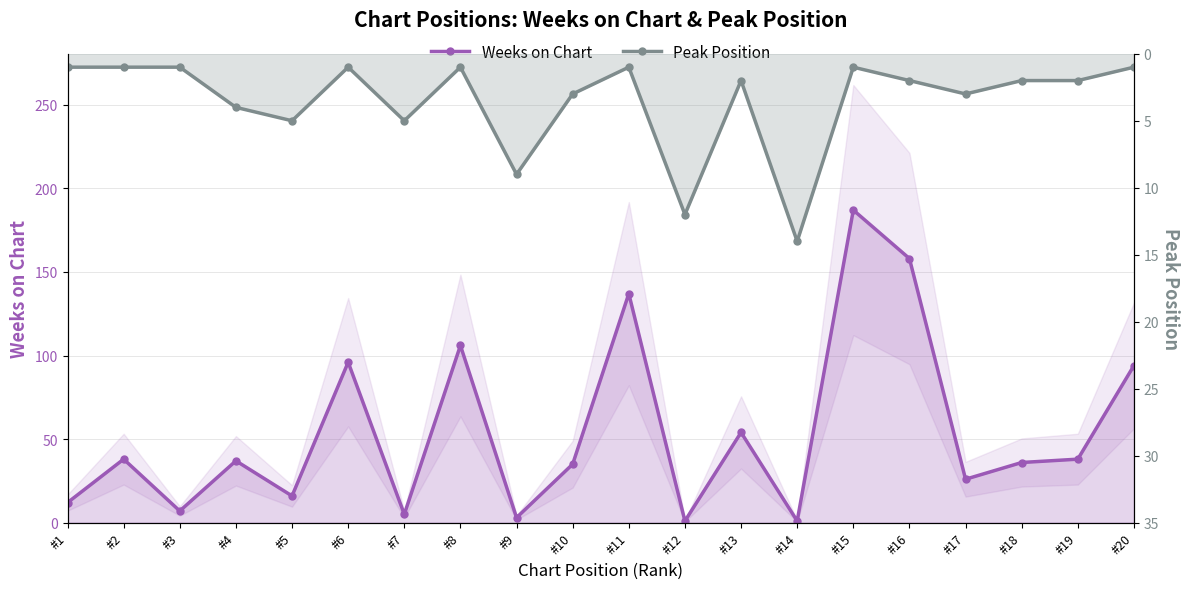

At which category is the sum across all series the highest?

#15